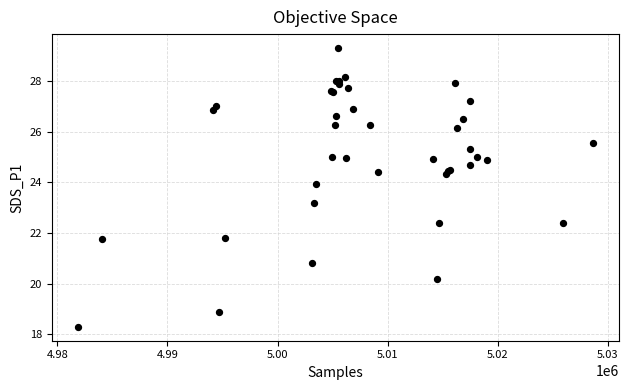

What Y value in the scatter plot is closest to 23?

23.2